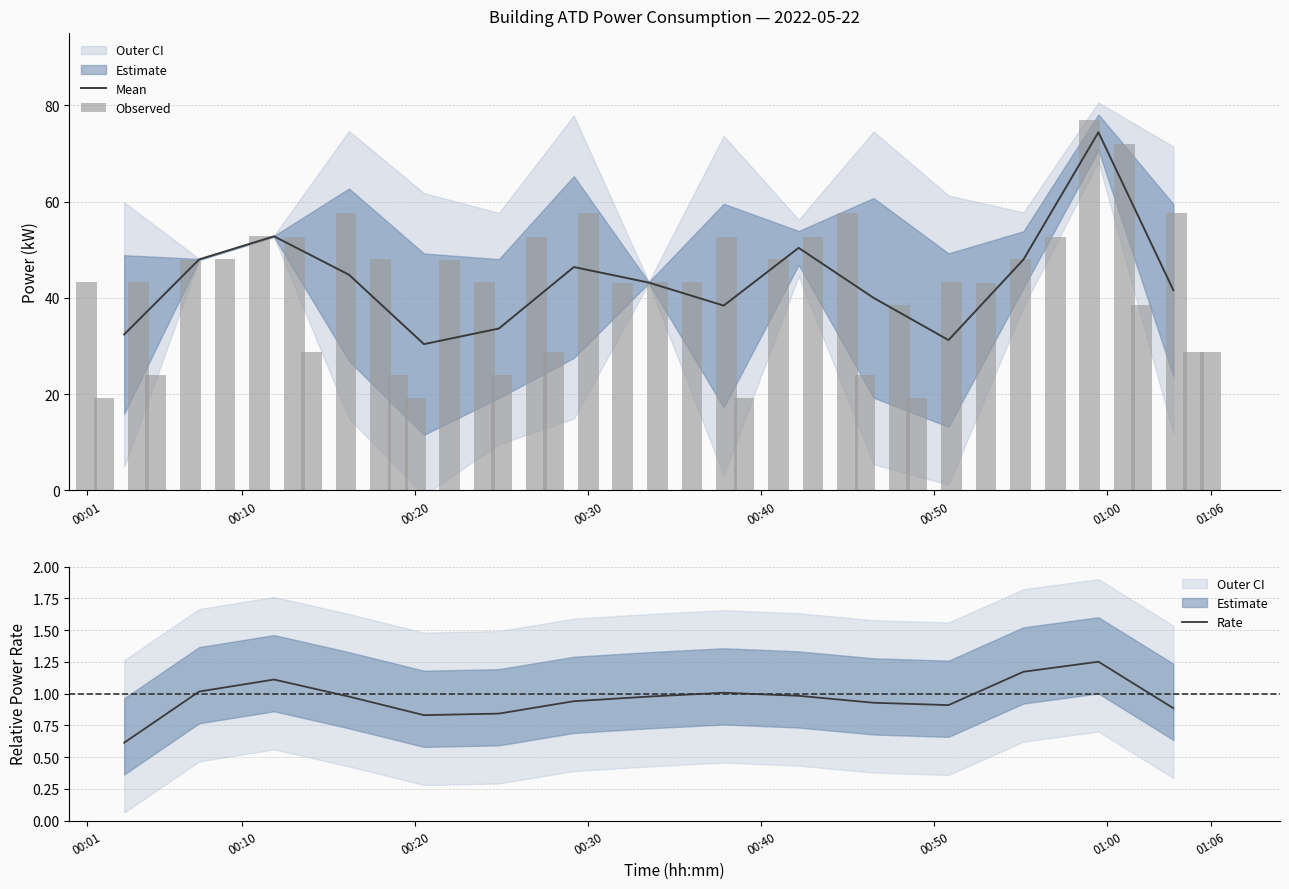

What is the spread (max minus min) of values at 00:50?

28.8